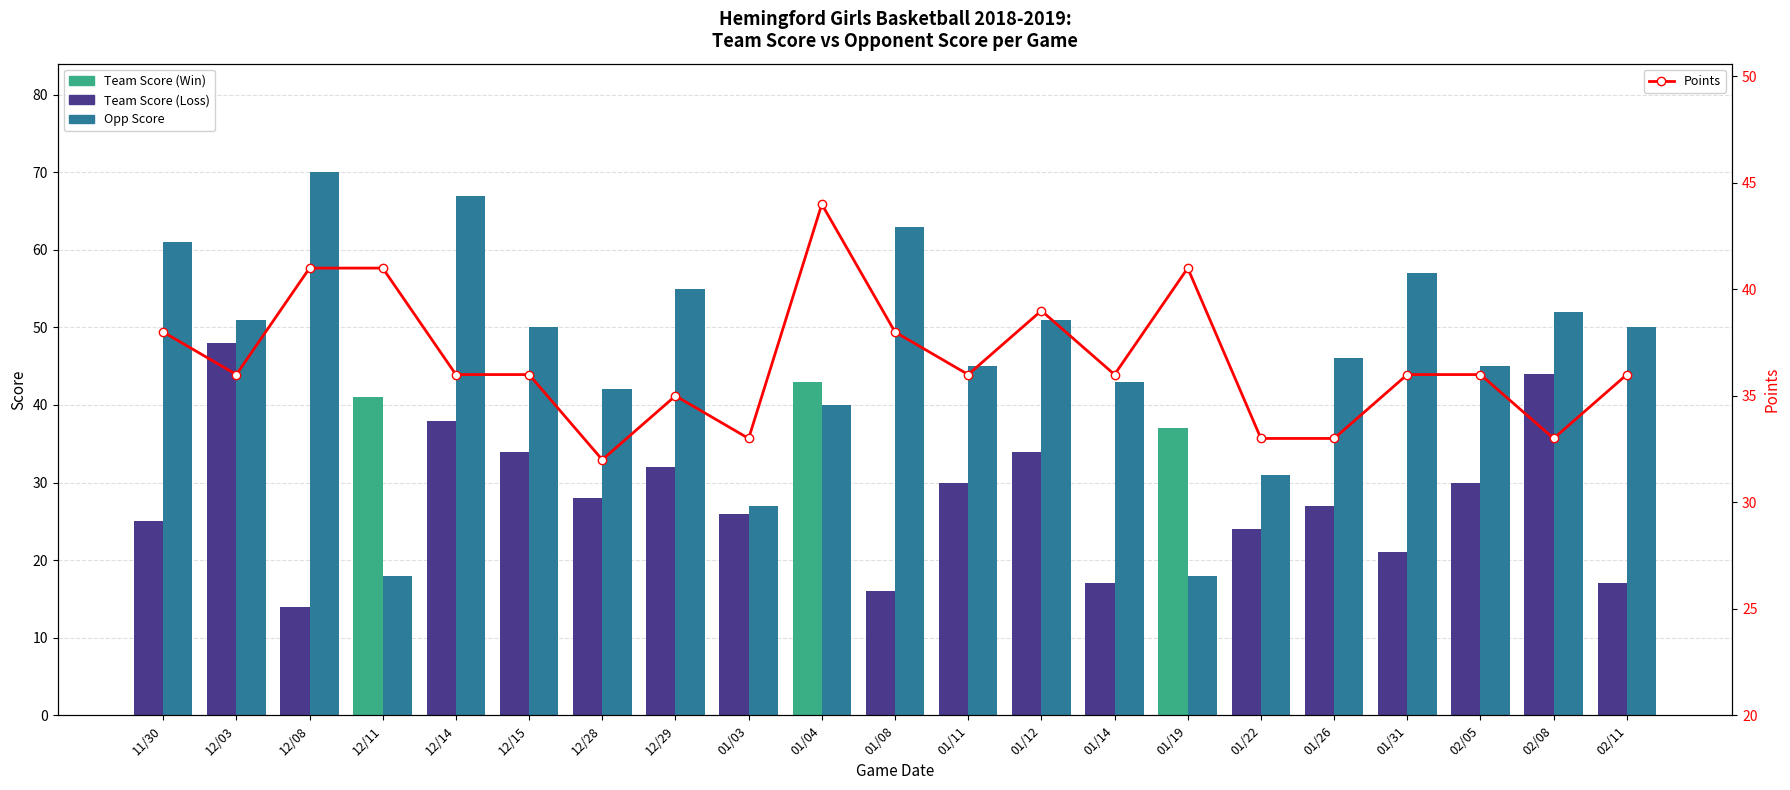

At which label is Opp Score closest to 44?

01/11